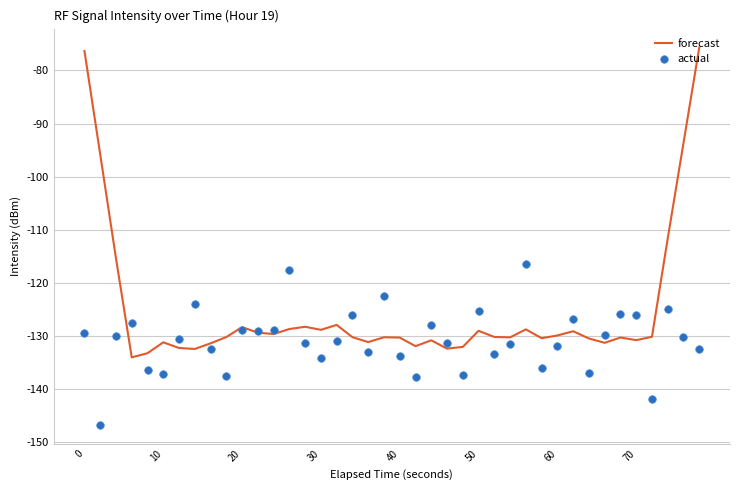

Which series contains the lowest Y value?

actual